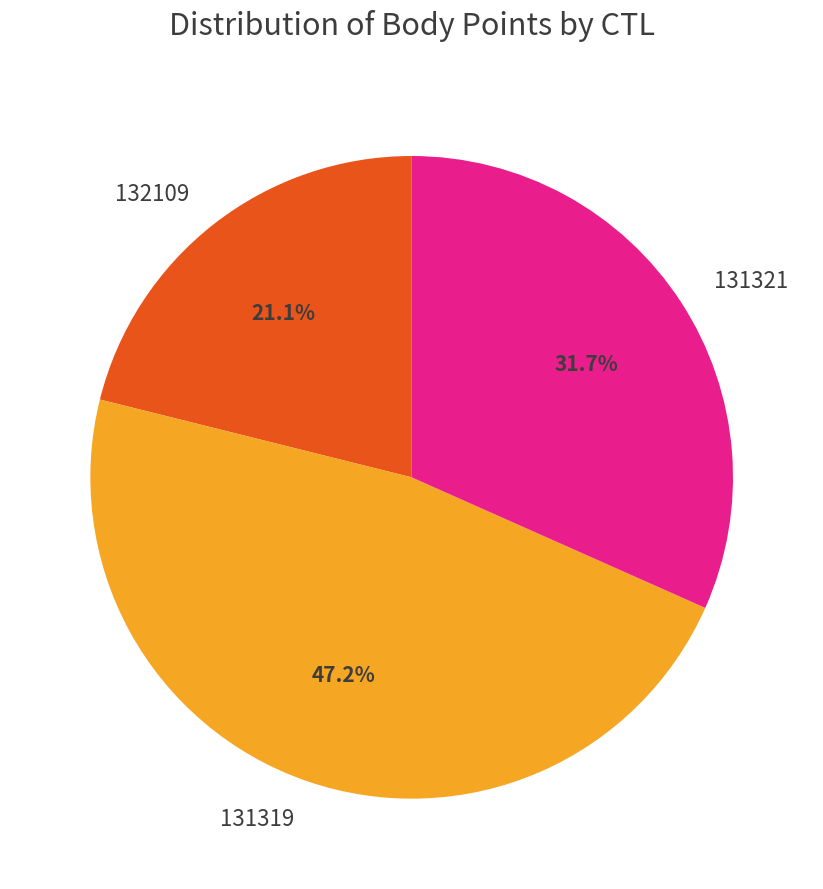

Does any single category account for the majority?

No